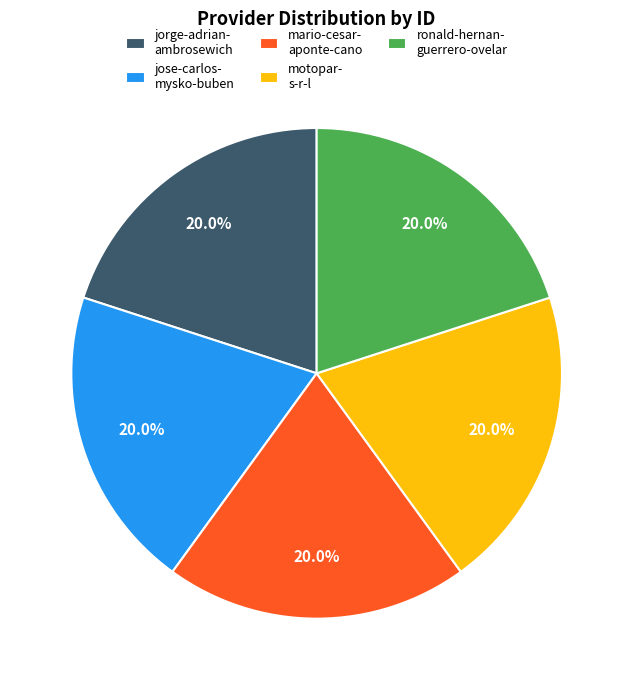

Combined, do mario-cesar- aponte-cano and ronald-hernan- guerrero-ovelar account for over 50%?

No